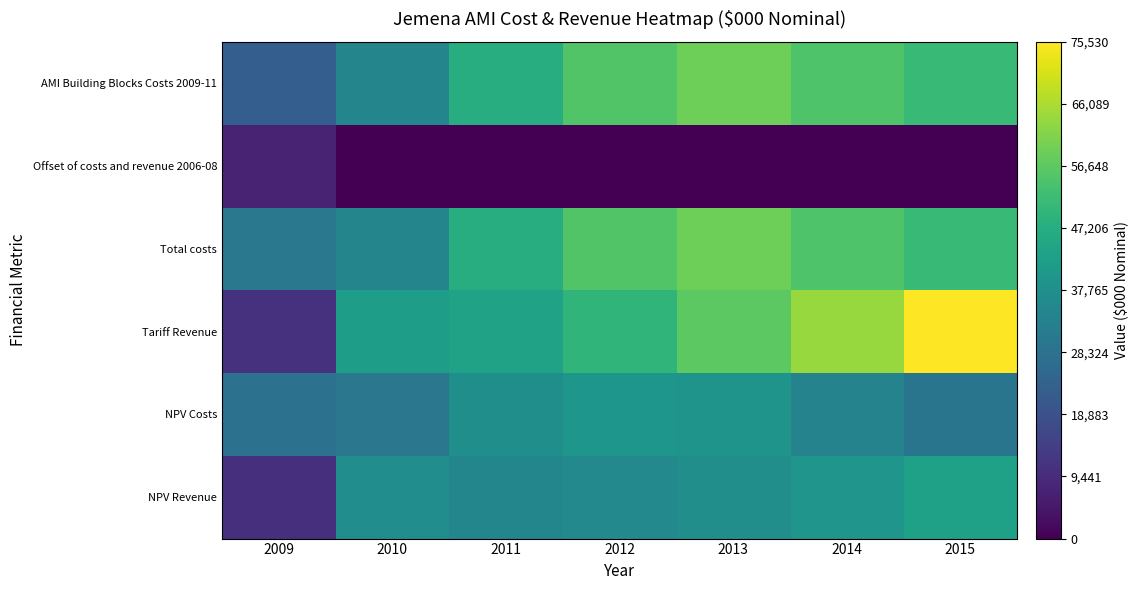

Which series changed the most between 2009 and 2010?

Tariff Revenue